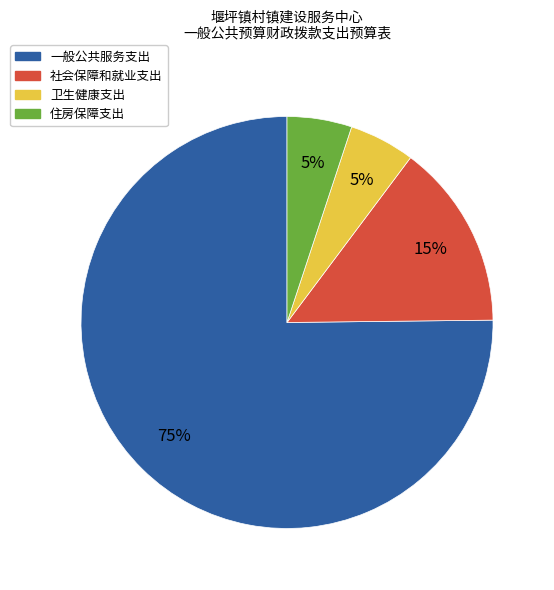

Combined, do 一般公共服务支出 and 卫生健康支出 account for over 50%?

Yes